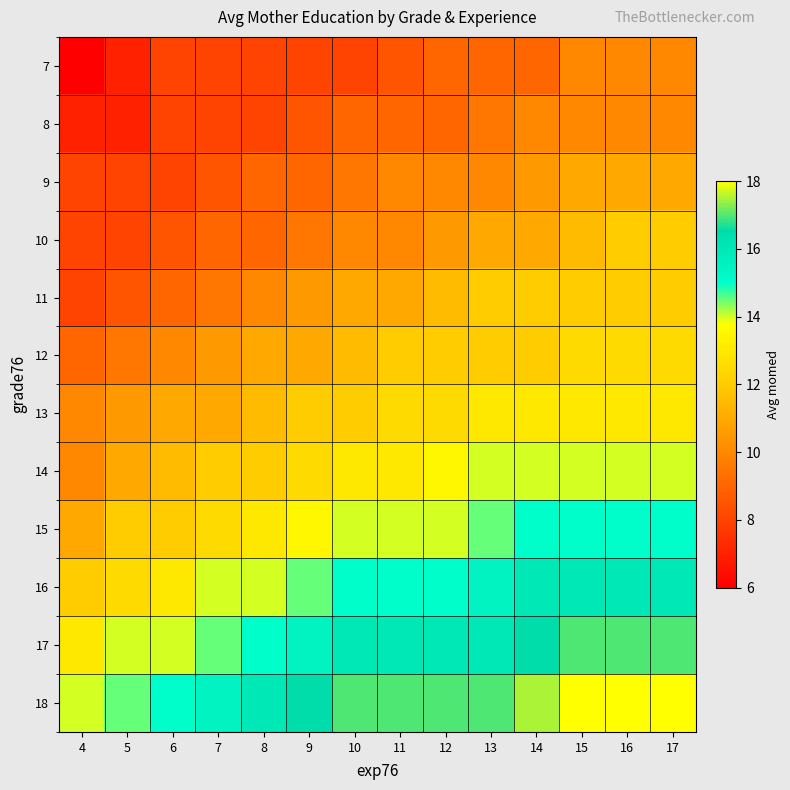

Rank the series at 9 from lowest to highest value.

7, 8, 9, 10, 11, 12, 13, 14, 15, 16, 17, 18